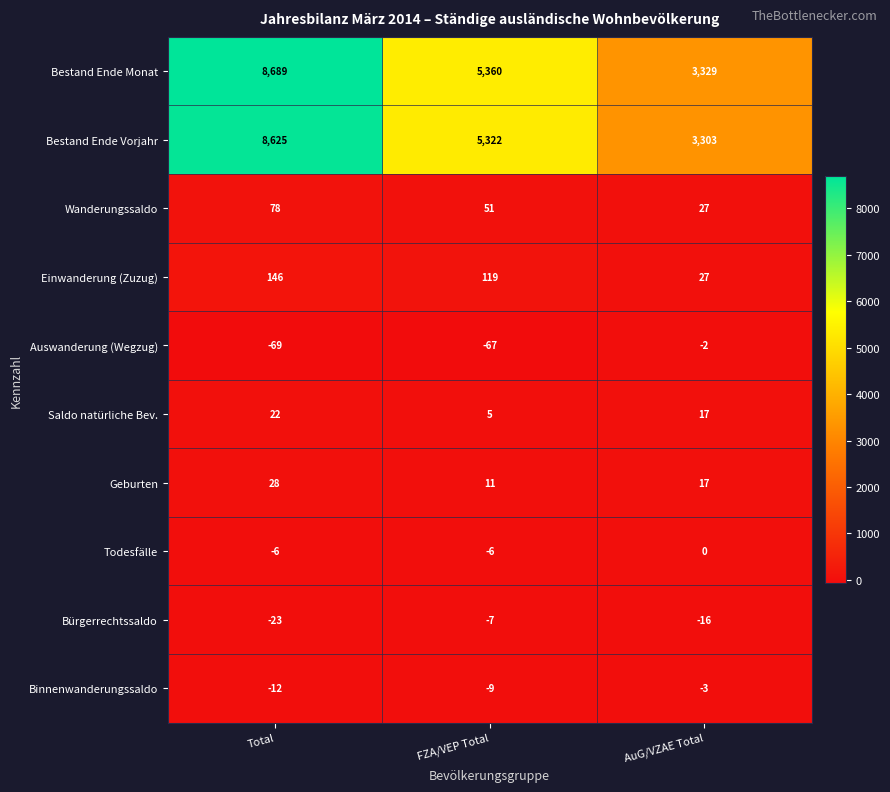

Reading left to right, transcribe all the data shown in this chart.

Bestand Ende Monat: 8689	5360	3329
Bestand Ende Vorjahr: 8625	5322	3303
Wanderungssaldo: 78	51	27
Einwanderung (Zuzug): 146	119	27
Auswanderung (Wegzug): -69	-67	-2
Saldo natürliche Bev.: 22	5	17
Geburten: 28	11	17
Todesfälle: -6	-6	0
Bürgerrechtssaldo: -23	-7	-16
Binnenwanderungssaldo: -12	-9	-3